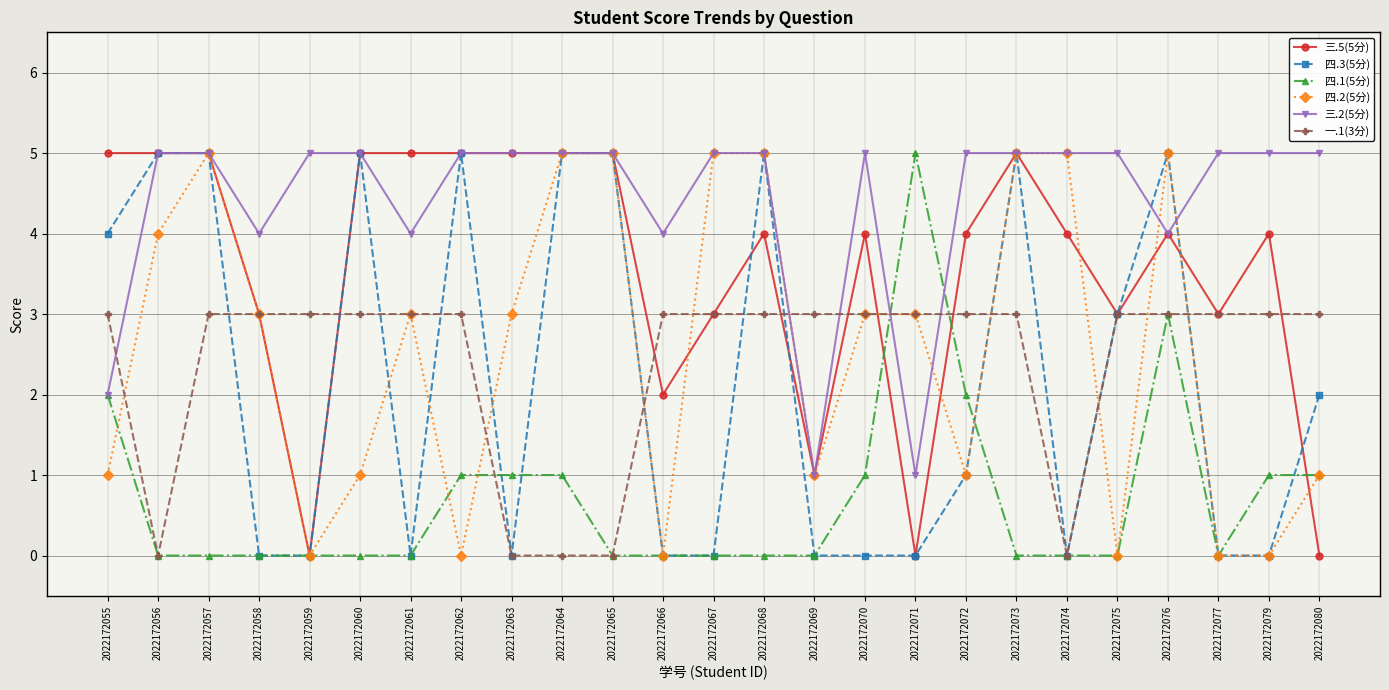

What is the value of the 四.2(5分) point at the 7th from the left?

3